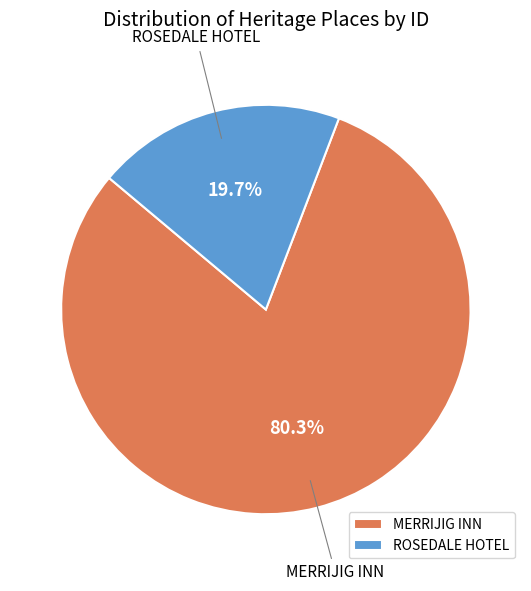

Is there a majority slice in this chart?

Yes